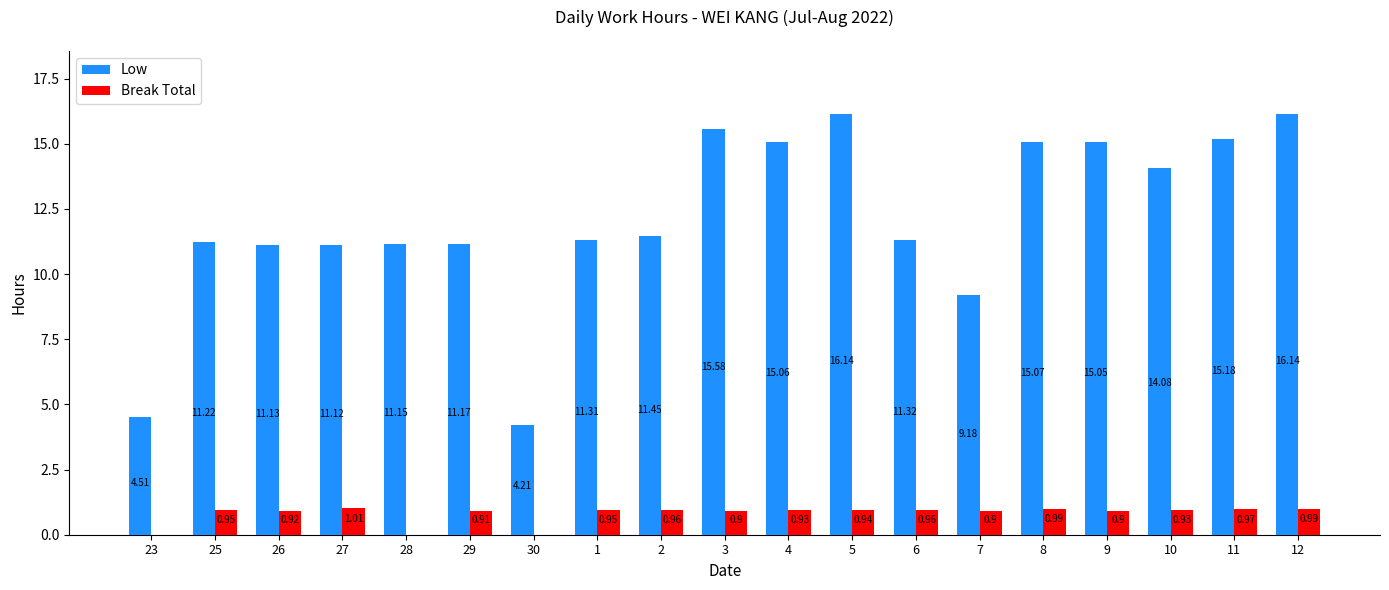

Where does the Low series first go above 11?

25